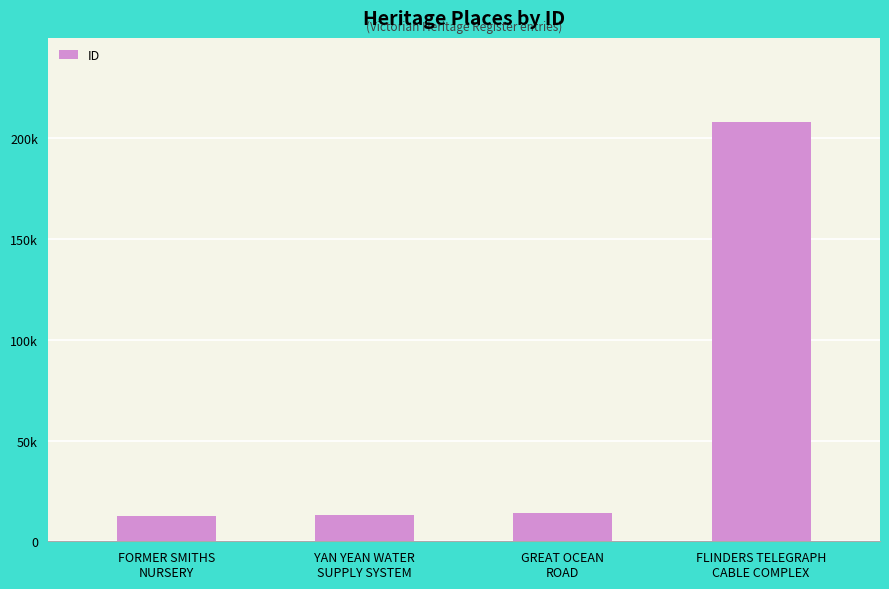

Reading left to right, what are all the values shown in this chart?

FORMER SMITHS
NURSERY=12476	YAN YEAN WATER
SUPPLY SYSTEM=13088	GREAT OCEAN
ROAD=14228	FLINDERS TELEGRAPH
CABLE COMPLEX=208208